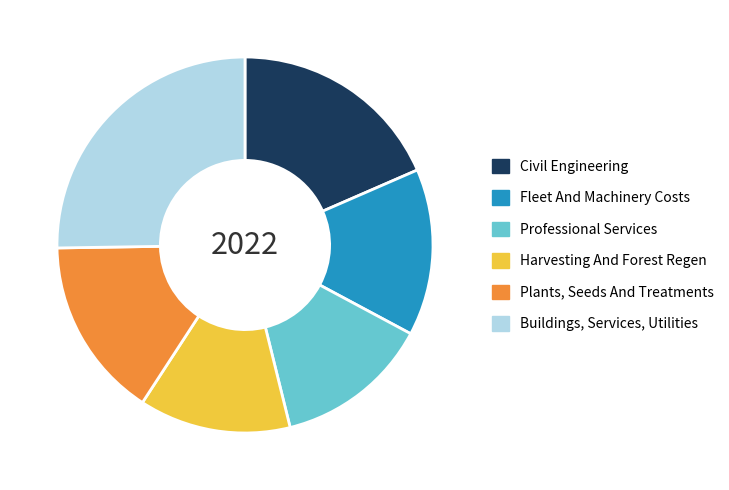

Which slice is the largest?

Buildings, Services, Utilities